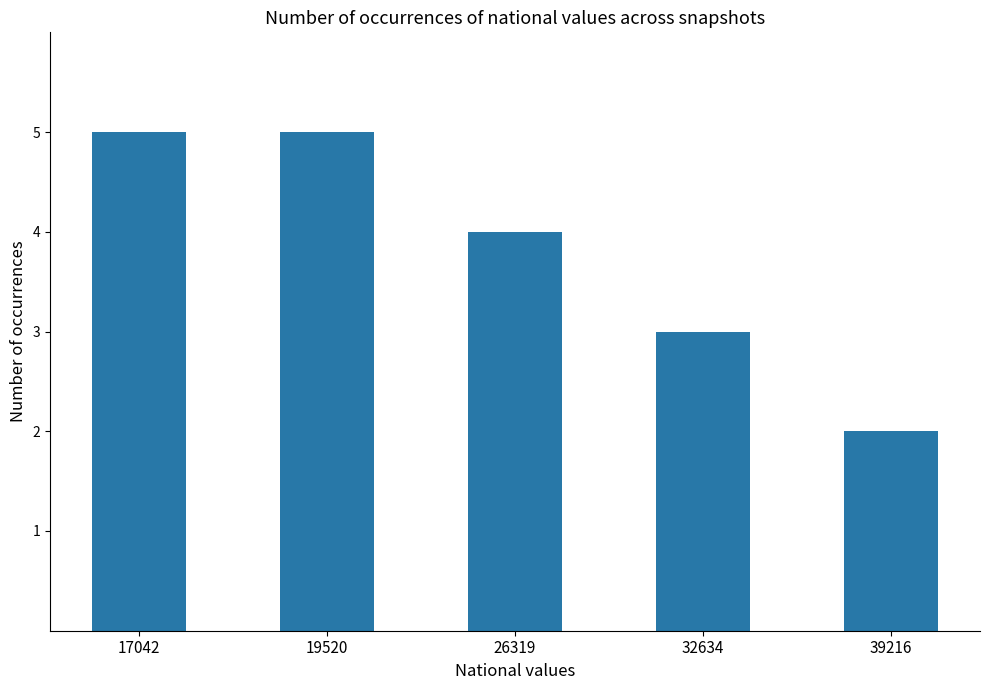

What is the difference between the maximum and minimum values?

3